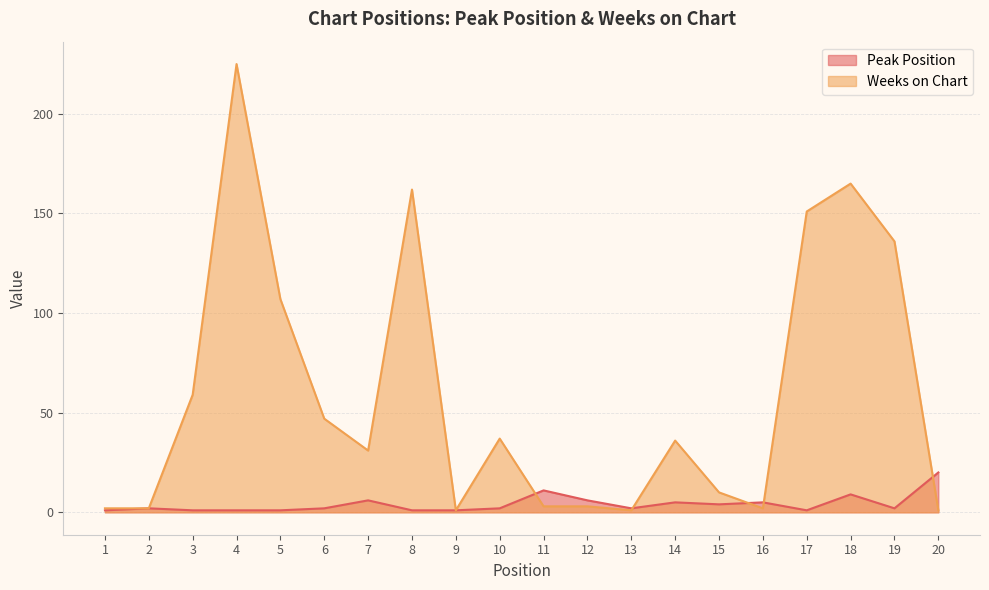

In Weeks on Chart, how many points are lower than both neighbors (excluding endpoints)?

4